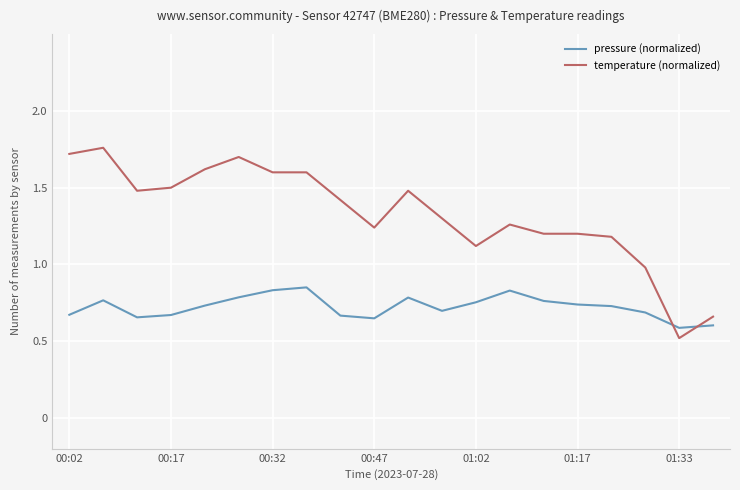

How many times do temperature (normalized) and pressure (normalized) cross each other?

2